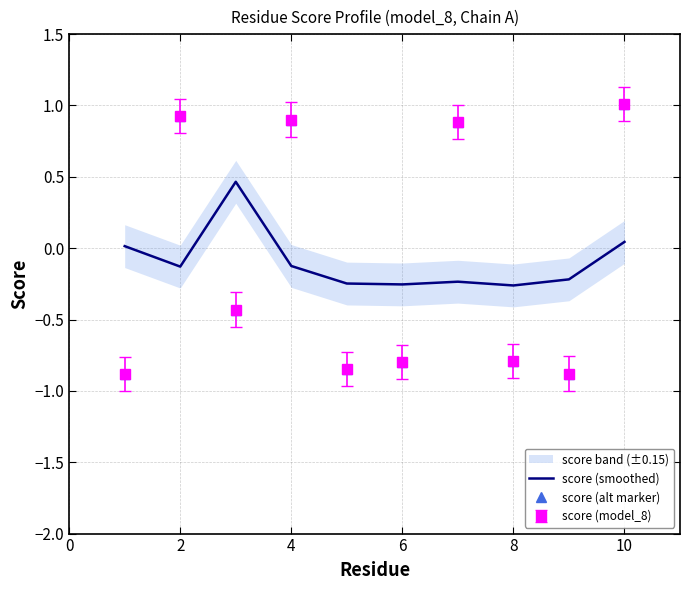

What is the sum of all score (alt marker) values?

-0.9